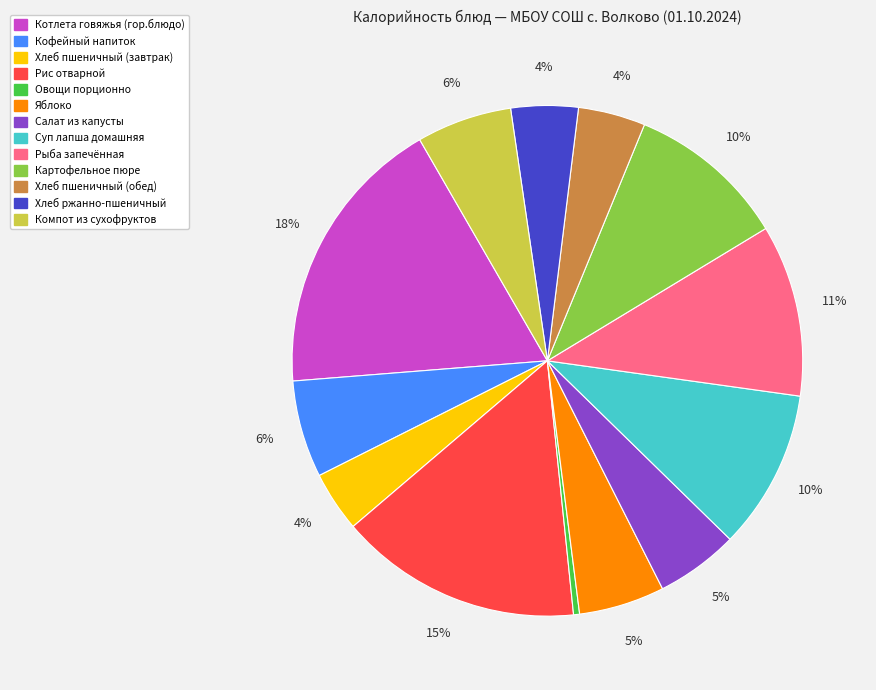

To the nearest percent, what is the difference between the Хлеб пшеничный (обед) and Котлета говяжья (гор.блюдо) slice percentages?

14%